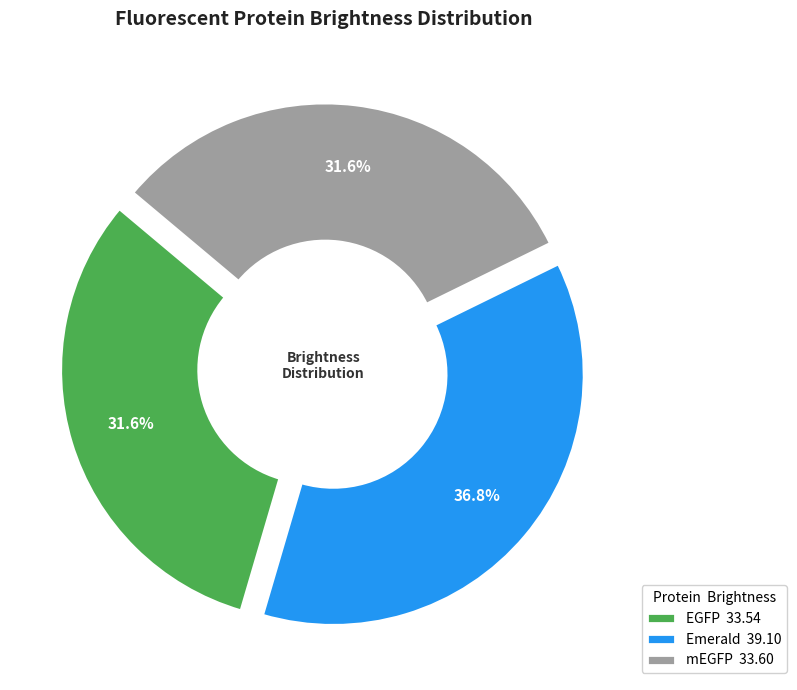

Count the number of slices in the pie.

3